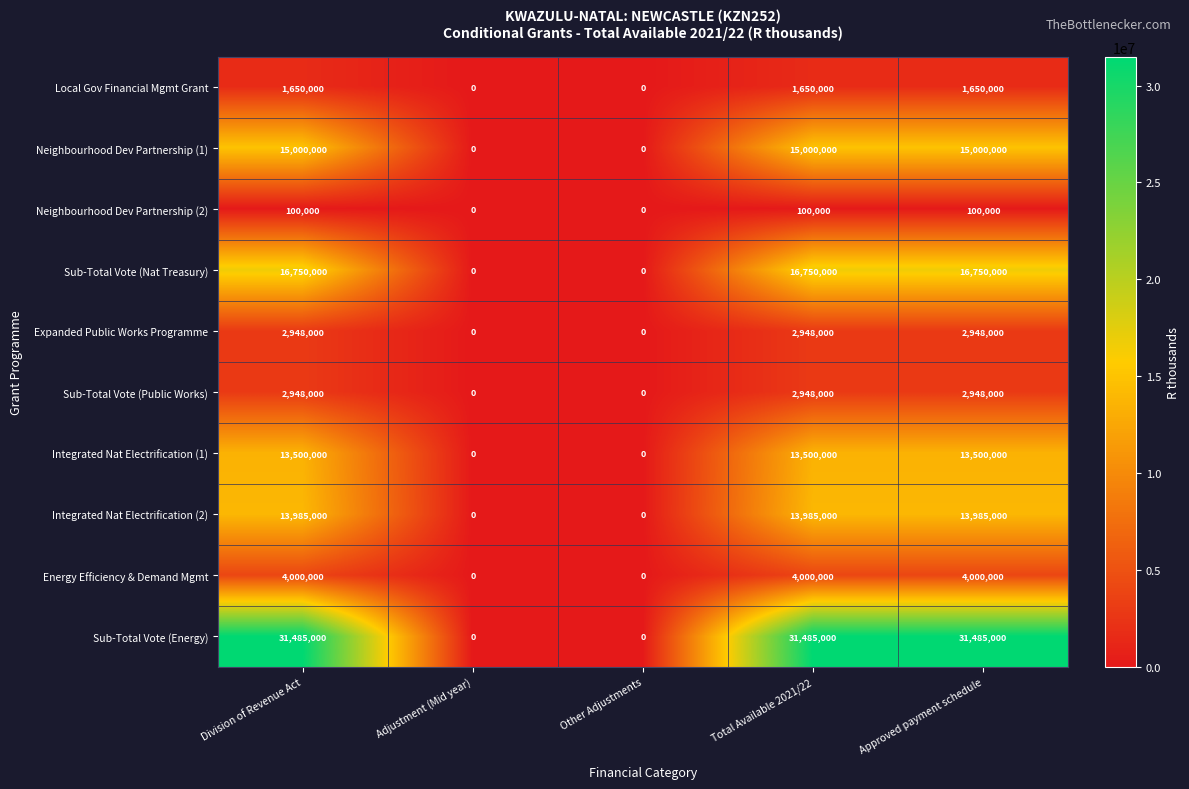

What is the maximum value for Sub-Total Vote (Nat Treasury)?

16750000